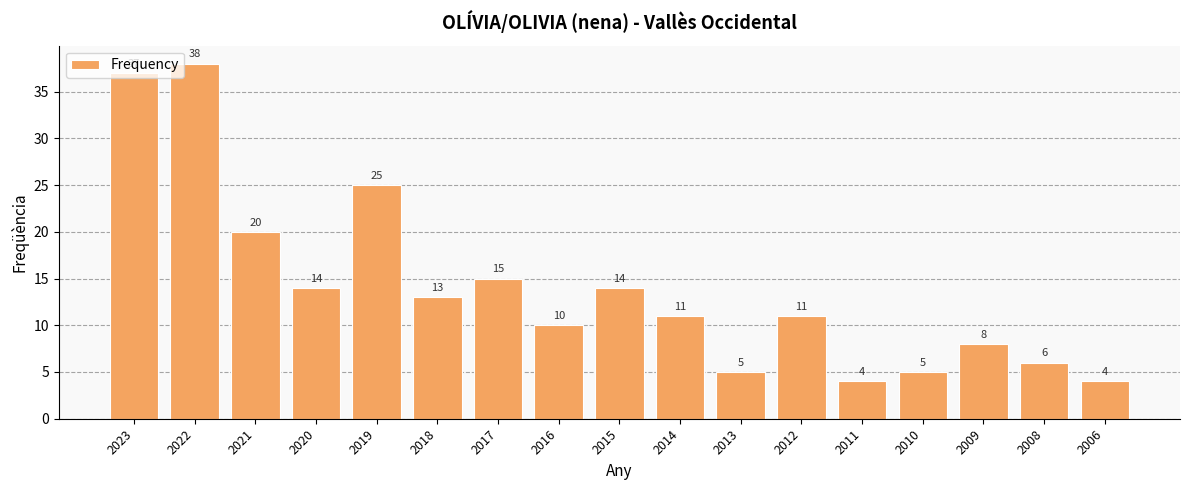

Count the number of data series in this chart.

1